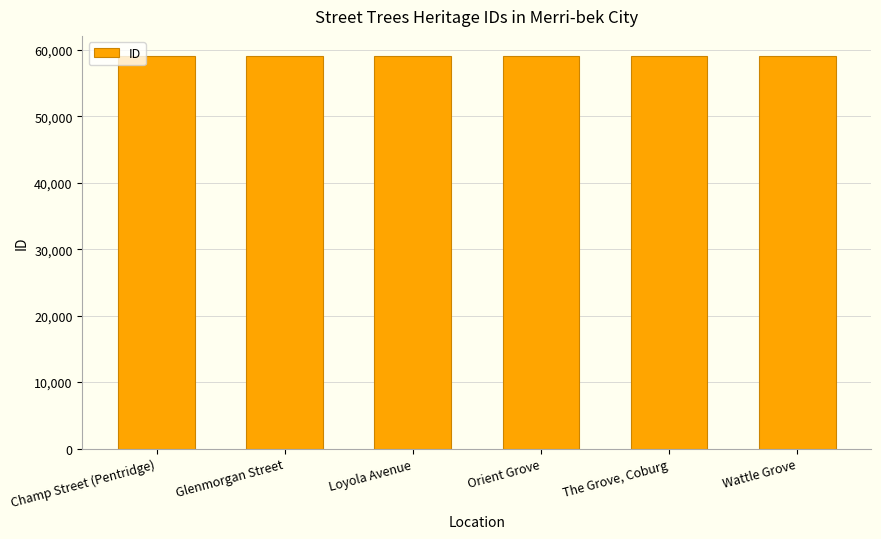

Is it true that the value at The Grove, Coburg is 14811?

False